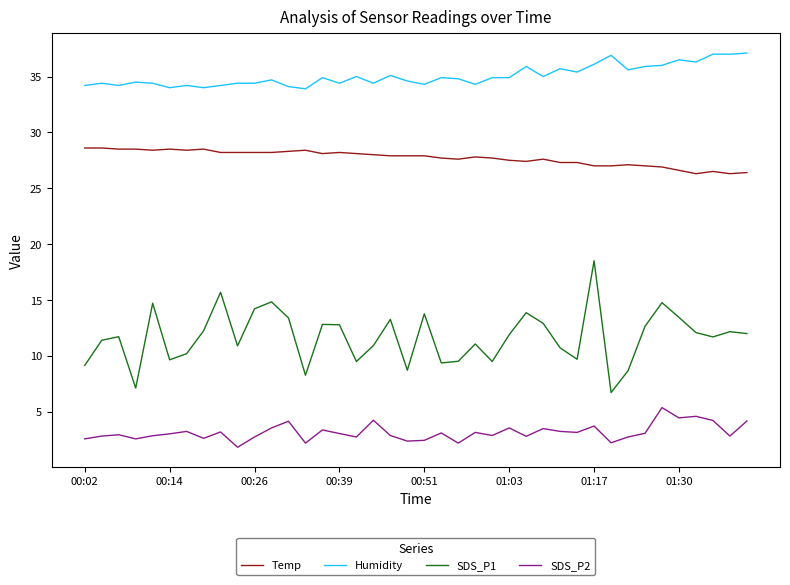

What is the difference between the maximum and minimum values in the SDS_P1 series?

11.8